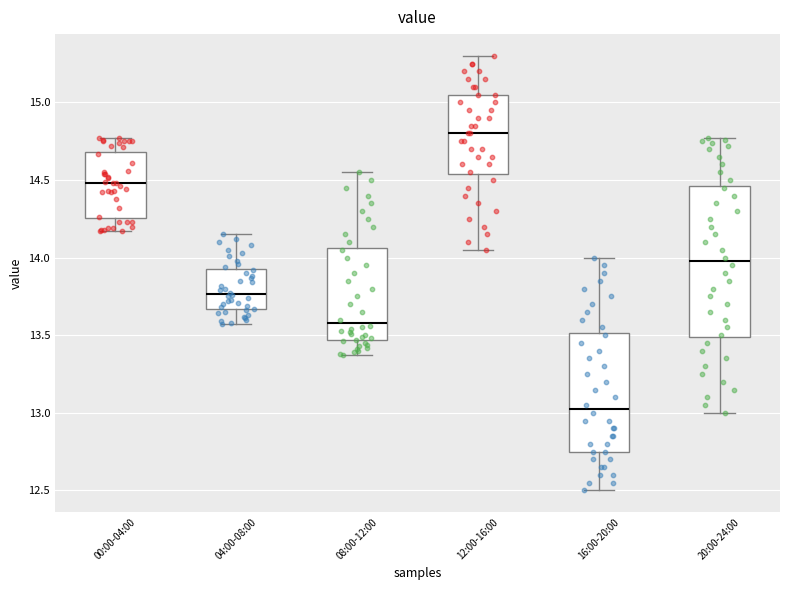

Where does the median line of the box for 20:00-24:00 sit on the y-axis? The values are not printed on the chart, so give them approximately, as read against the axis.

14.00